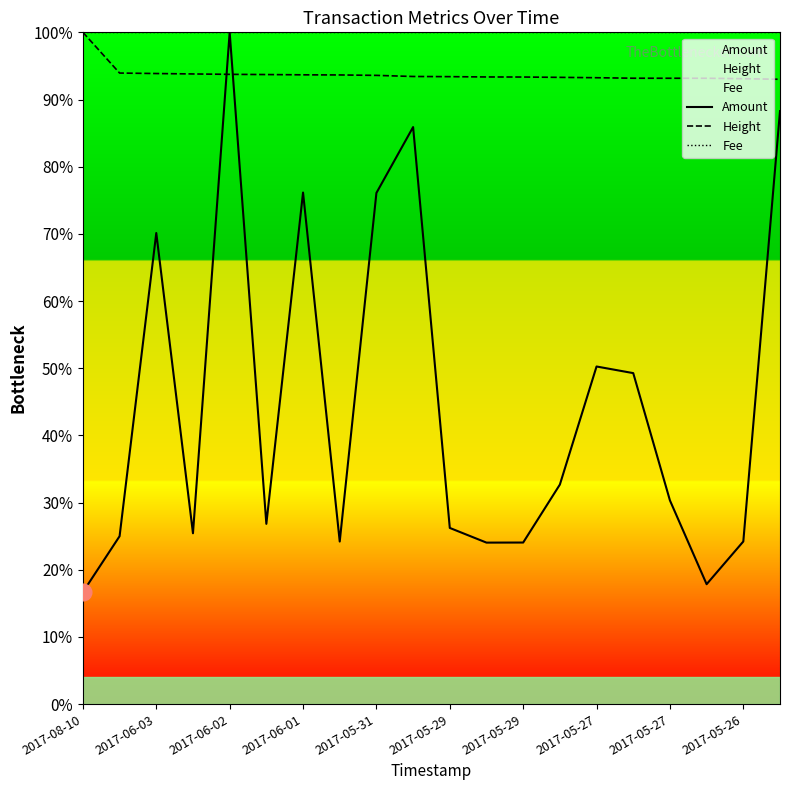

What is the spread (max minus min) of values at 2017-05-26?

75.8